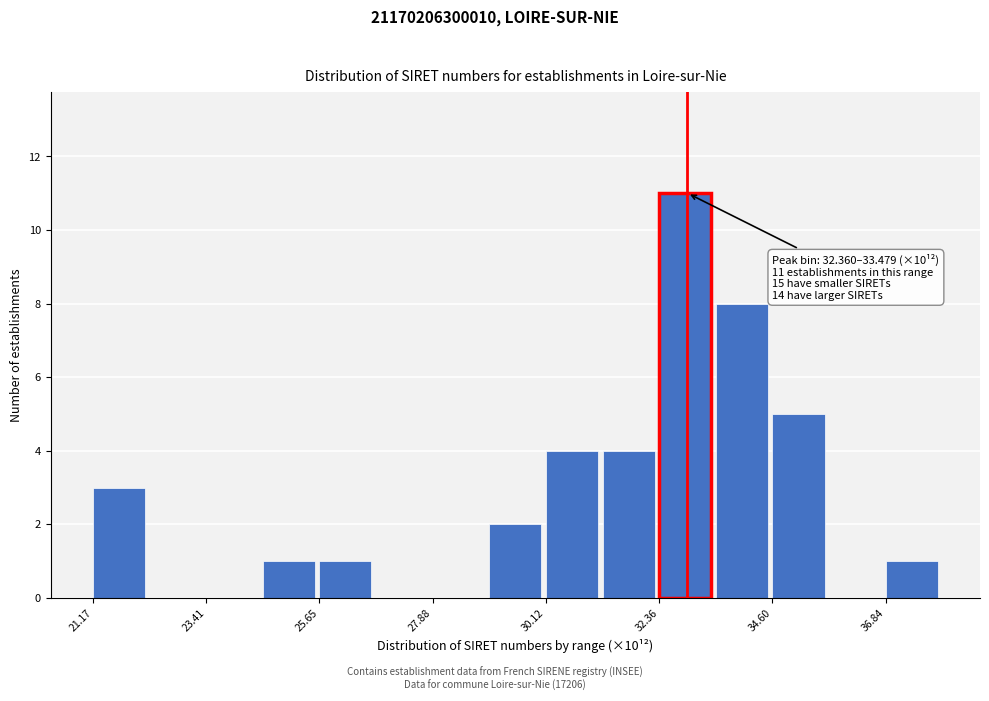

Around what value on the x-axis is the tallest bar? Give the approximate position of its centre, as read against the axis.

33.0